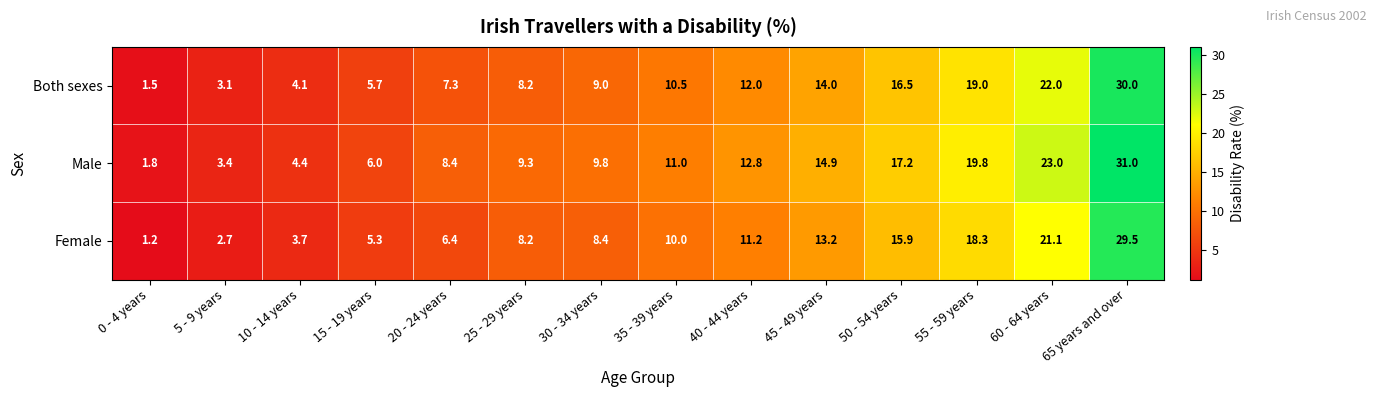

What is the maximum value shown in the chart?

31.0